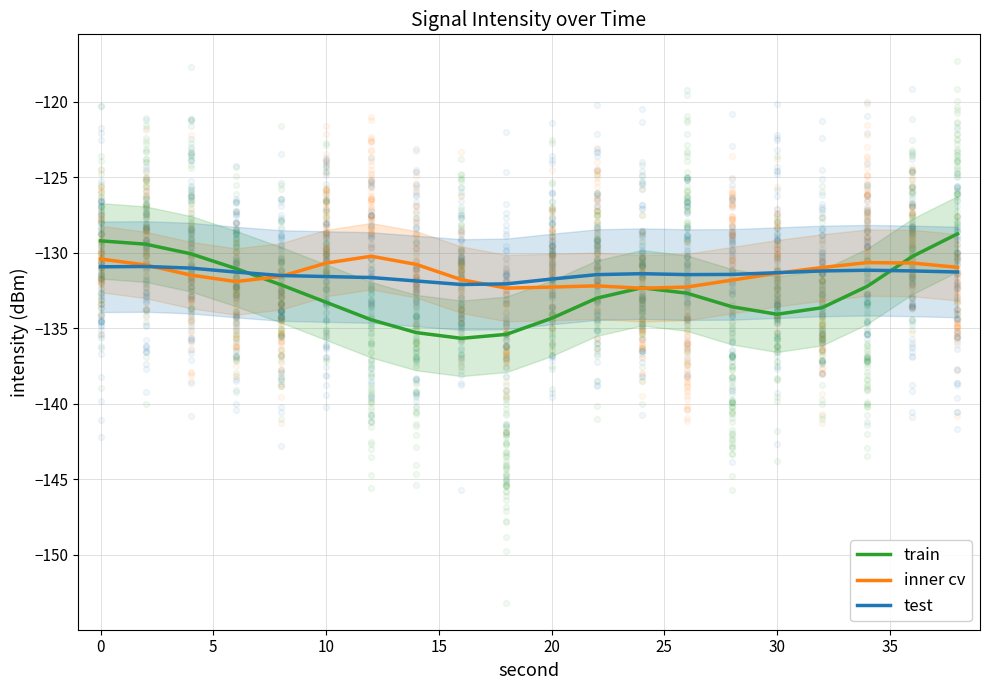

What are all the series names shown in the legend?

train, inner cv, test